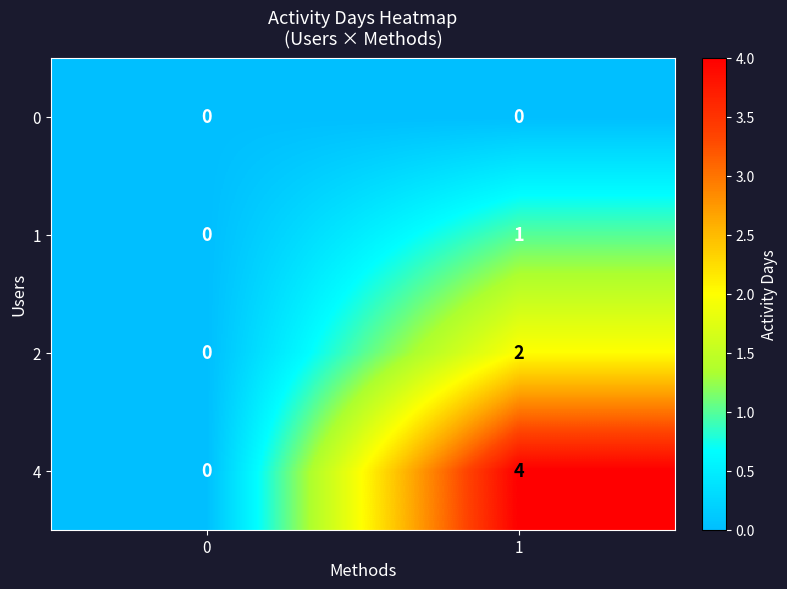

Rank the categories by 4 value from highest to lowest.

1, 0